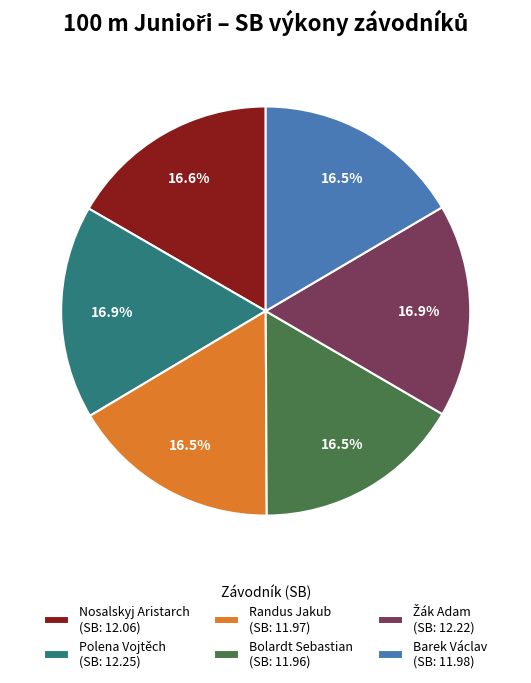

What percentage is NOT represented by Polena Vojtěch?

83.1%